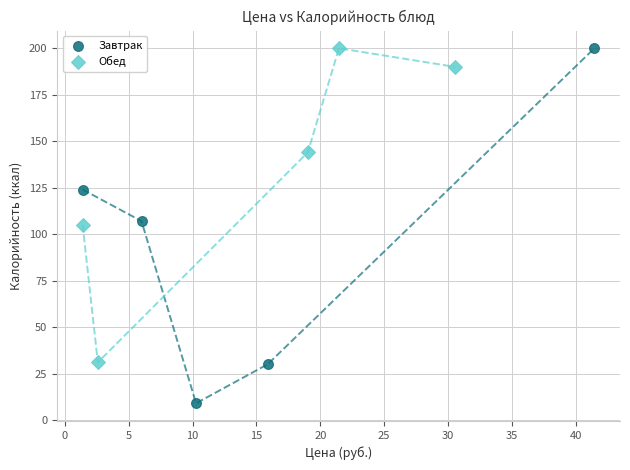

Which series contains the lowest Y value?

Завтрак